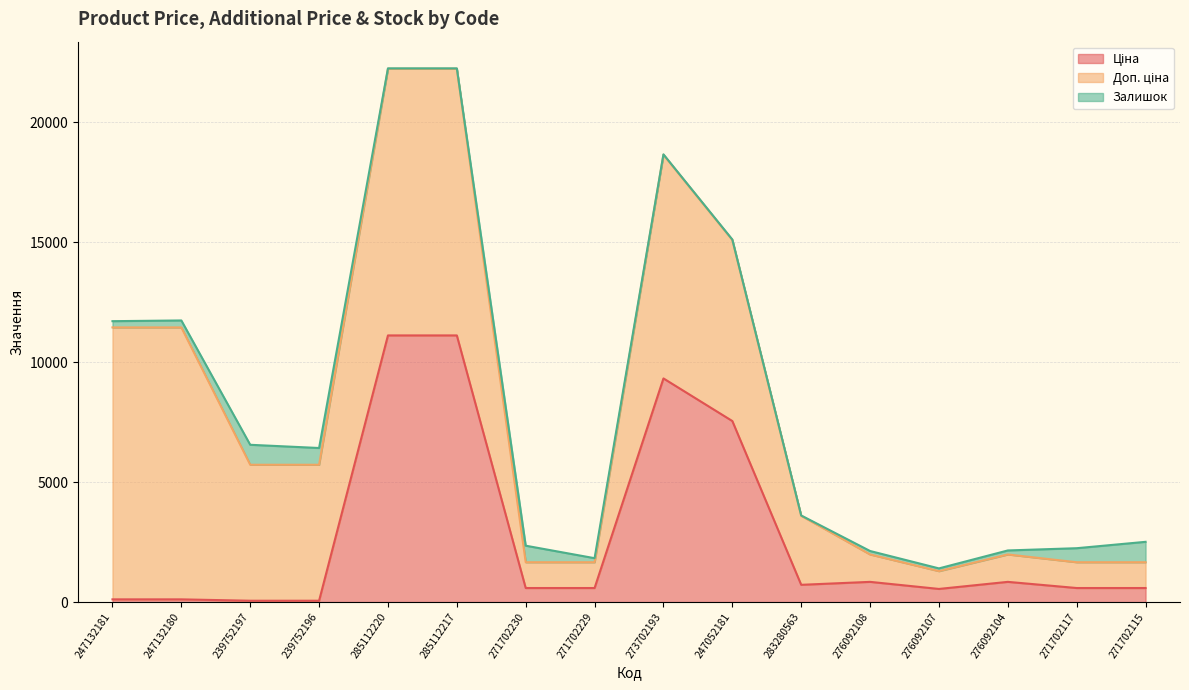

At which category does Залишок reach its first local peak?

239752197